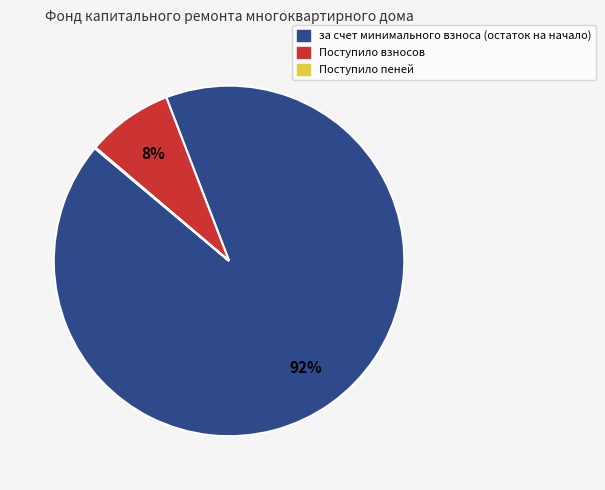

To the nearest percent, what is the average slice percentage?

33%